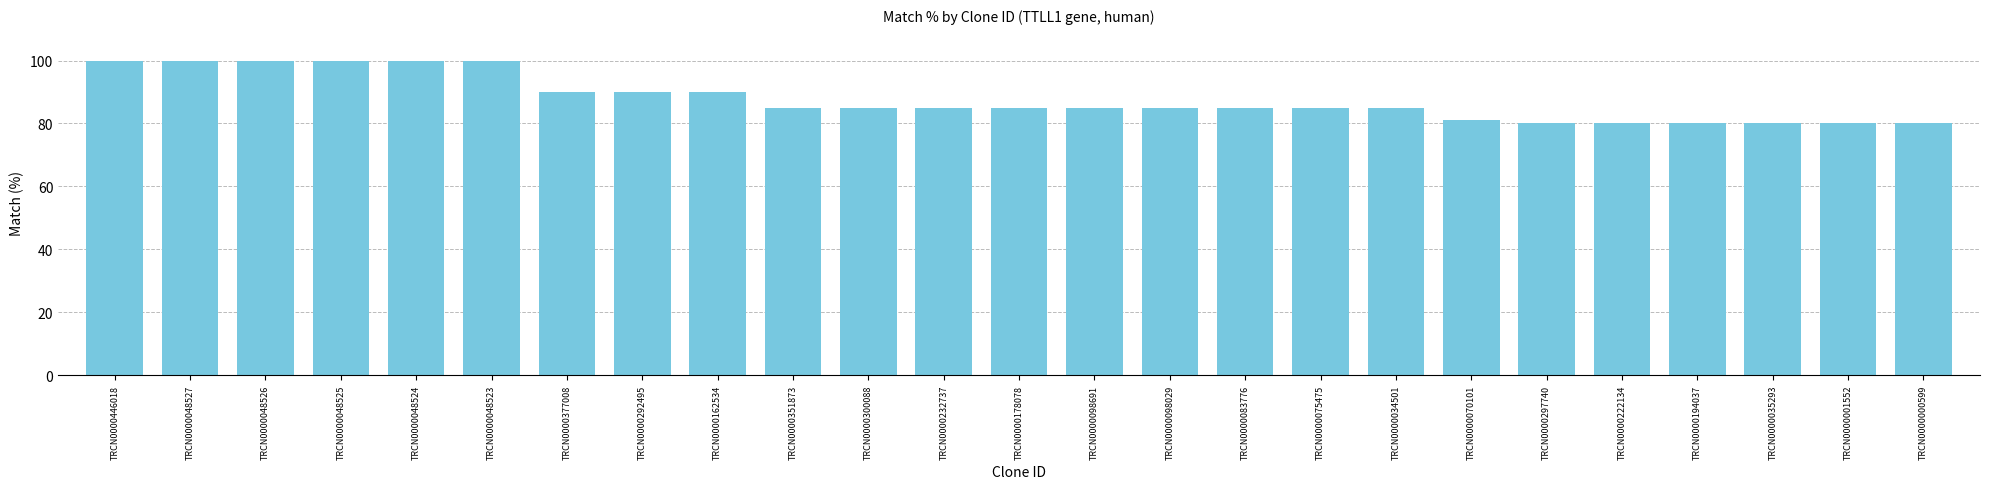

Approximately how many times larger is the value at TRCN0000351873 compared to TRCN0000035293?

1.1